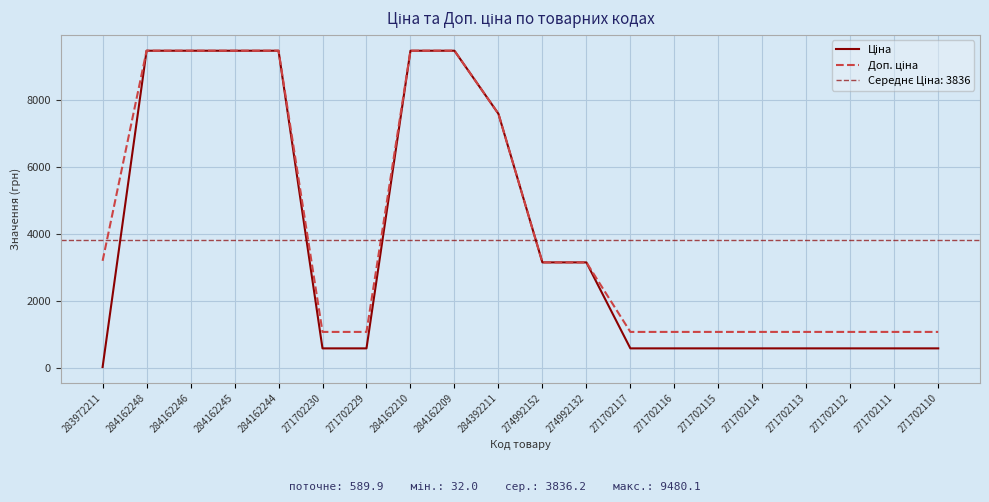

Reading left to right, transcribe all the data shown in this chart.

Ціна: 32.0	9480.1	9480.1	9480.1	9480.1	589.9	589.9	9480.1	9480.1	7596.5	3157.9	3157.9	589.9	589.9	589.9	589.9	589.9	589.9	589.9	589.9
Доп. ціна: 3205.0	9480.1	9480.1	9480.1	9480.1	1081.7	1081.7	9480.1	9480.1	7596.5	3158.0	3158.0	1081.7	1081.7	1081.7	1081.7	1081.7	1081.7	1081.7	1081.7